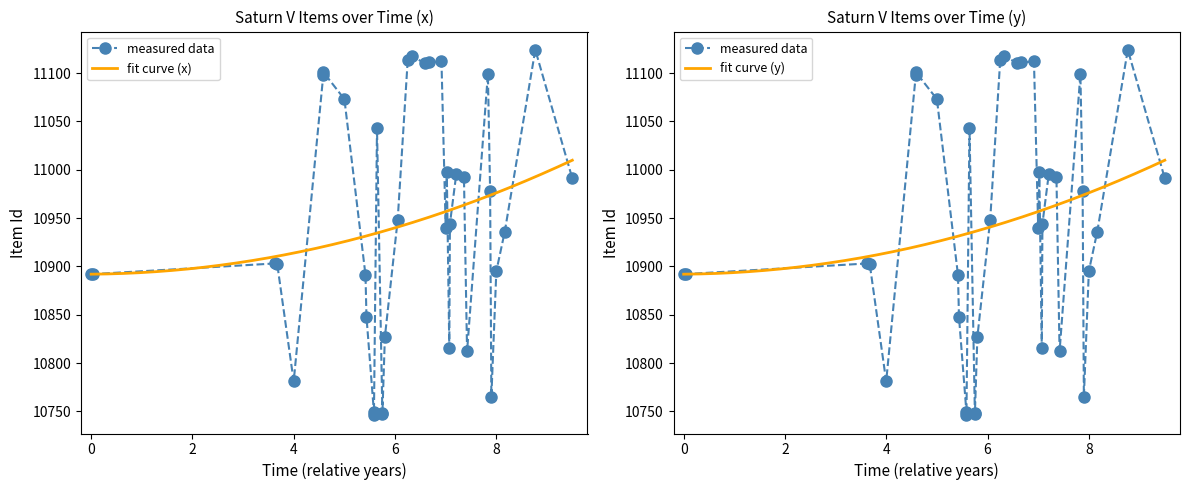

Approximately how many times larger is the value at 1965-10-01 compared to 1968-03-01?

1.0